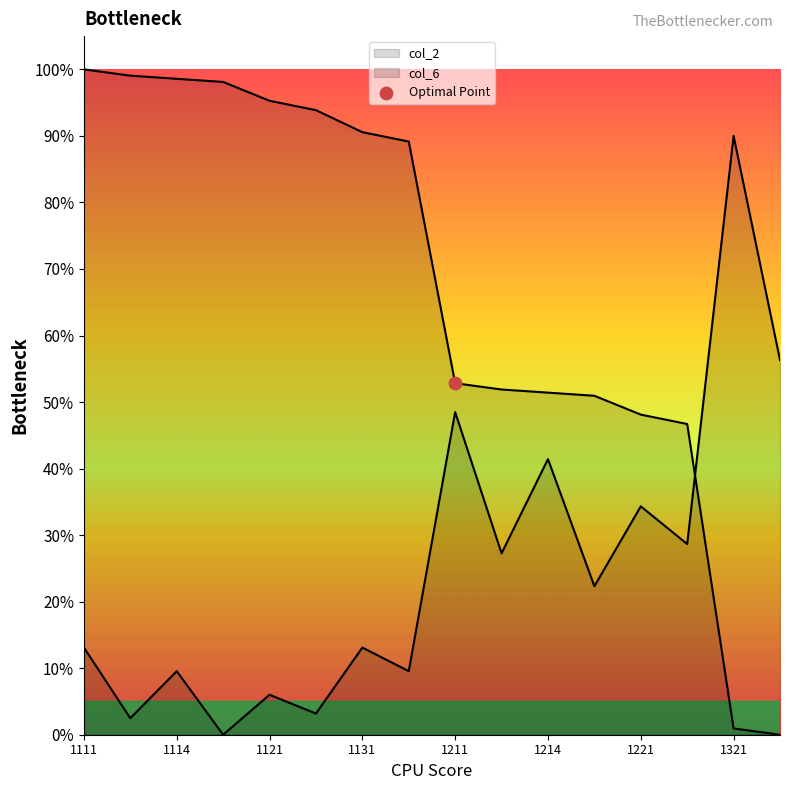

What are all the series names shown in the legend?

col_2, col_6